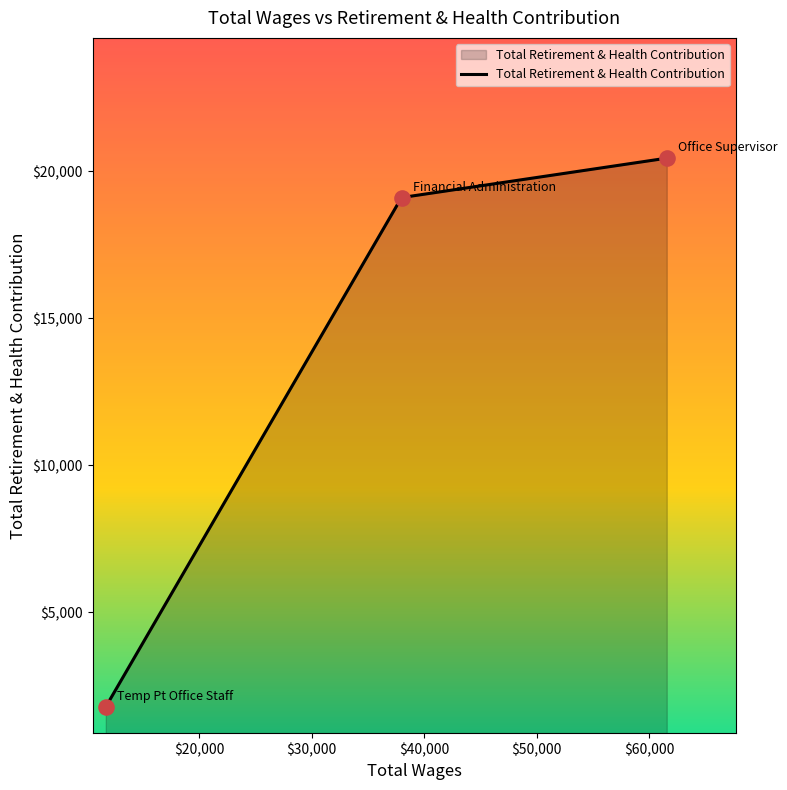

What is the sum of all values?

41344